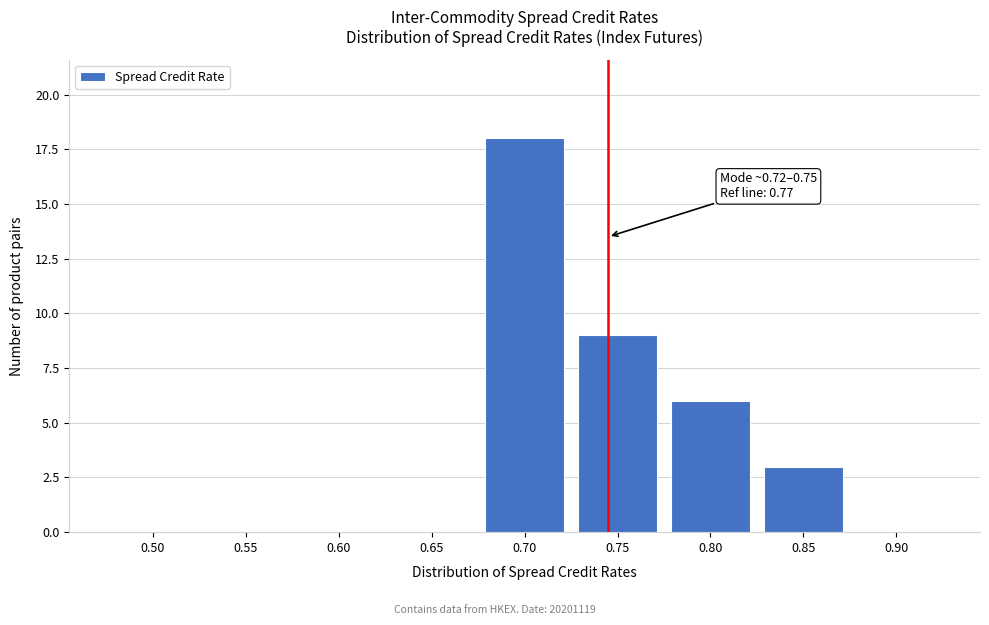

Reading right to left, list all the values displayed in this chart.

0.90=0	0.85=3	0.80=6	0.75=9	0.70=18	0.65=0	0.60=0	0.55=0	0.50=0